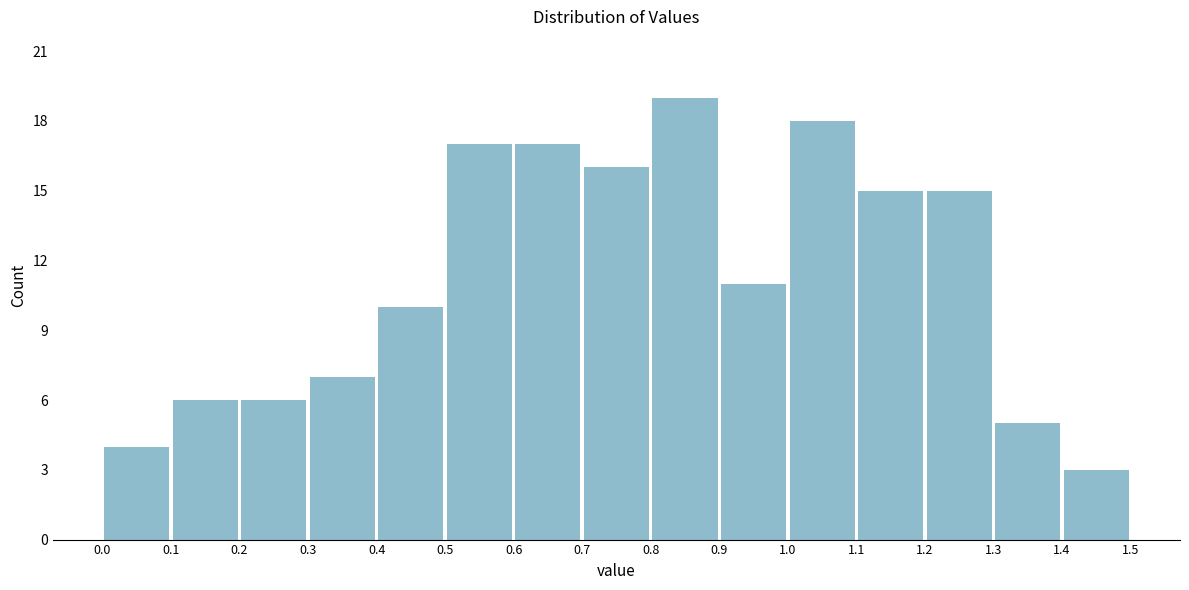

Which range on the x-axis has the tallest bar?

0.8 to 0.9